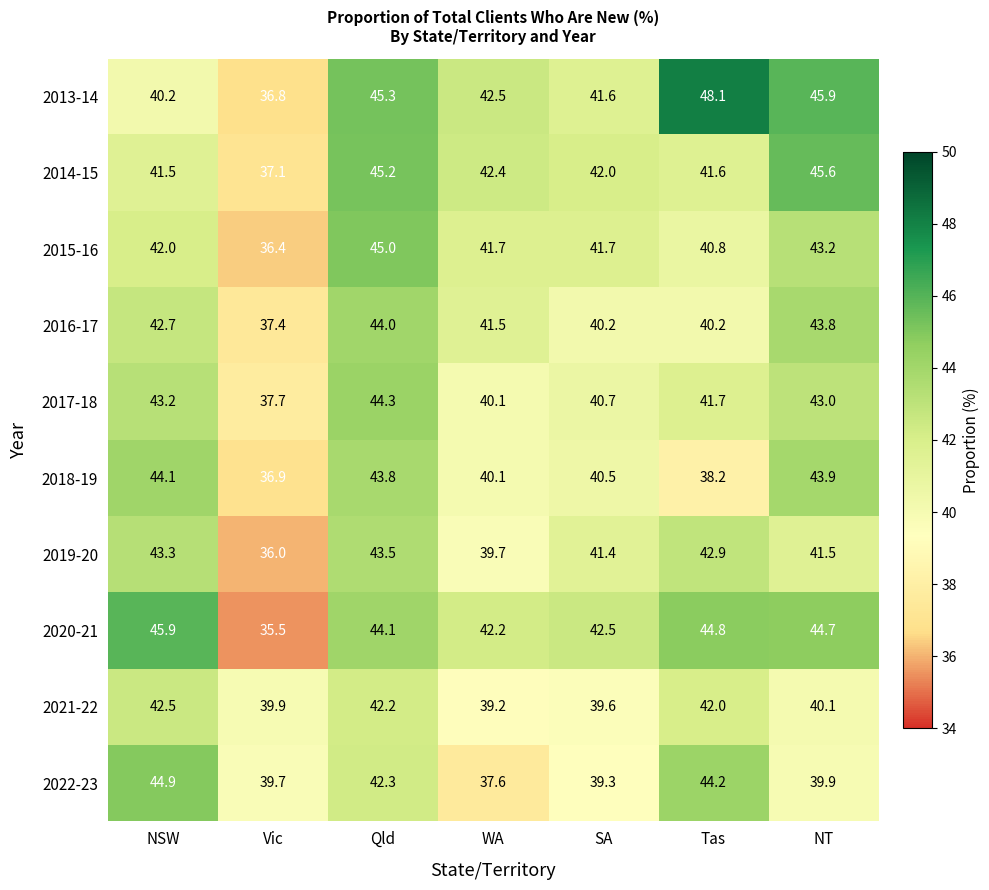

What is the difference between the maximum and minimum values in the 2022-23 series?

7.3